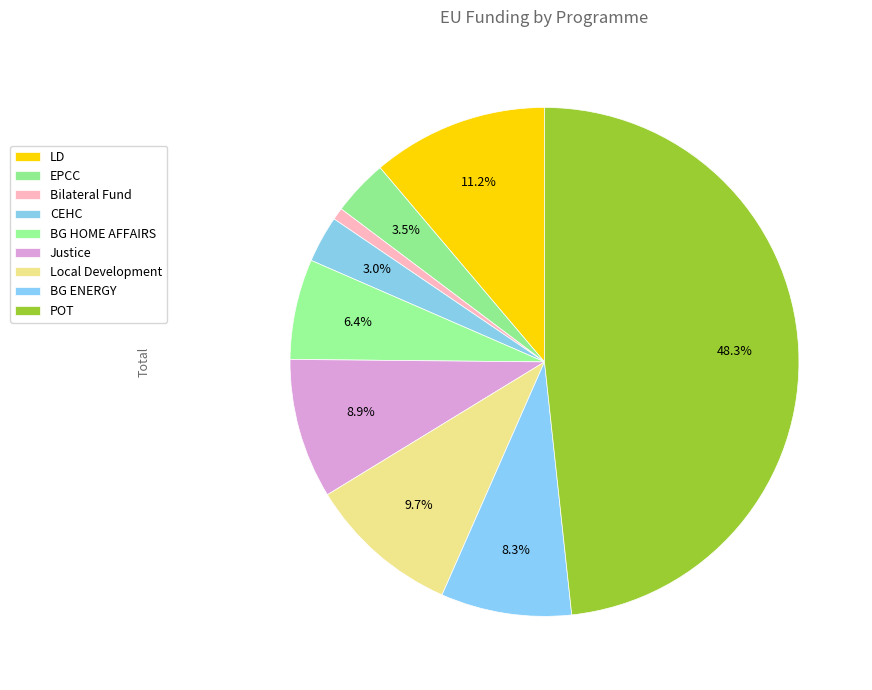

How many segments does this pie chart have?

9